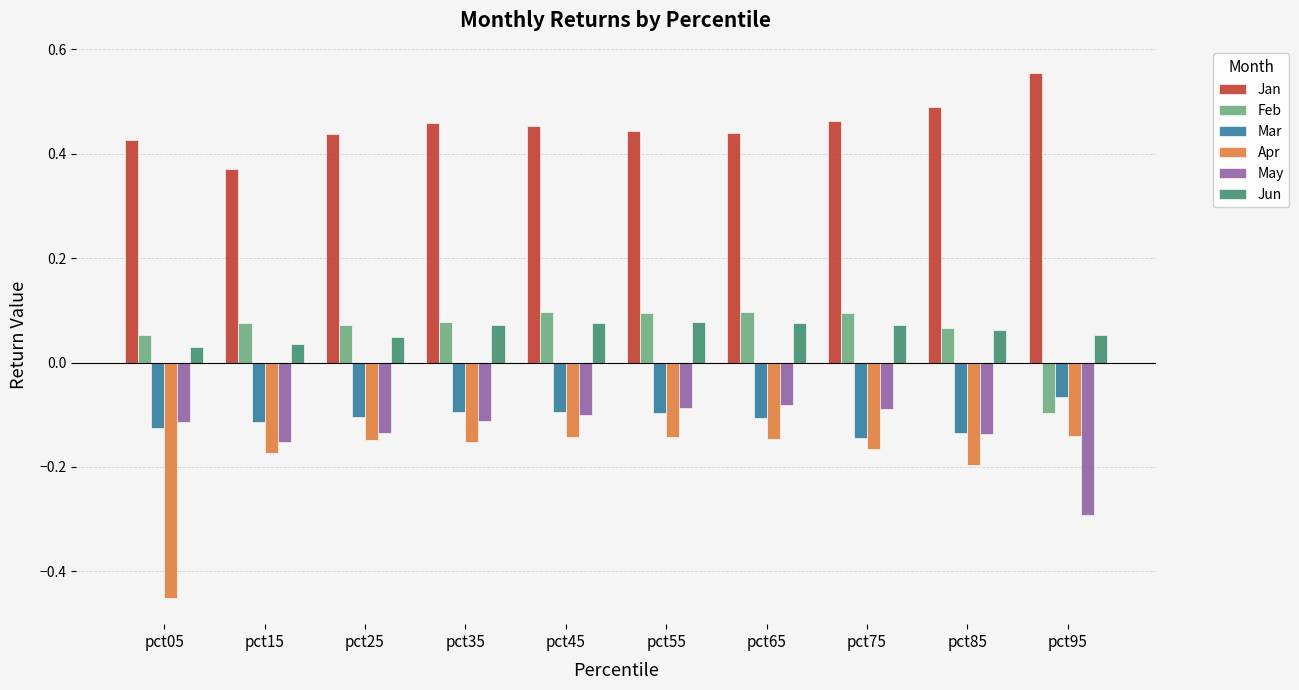

Which series has the widest spread of values?

Apr